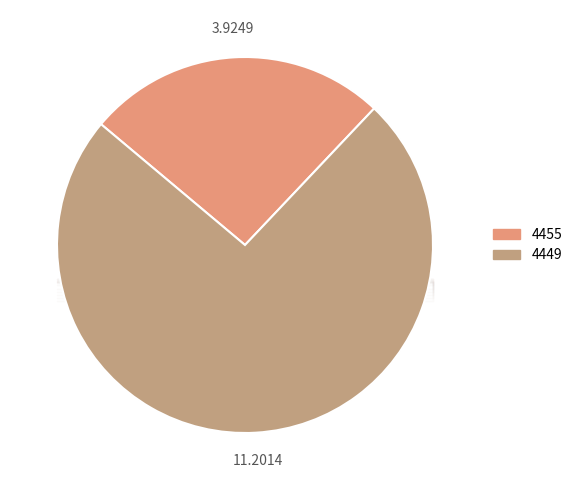

Count the number of slices in the pie.

2